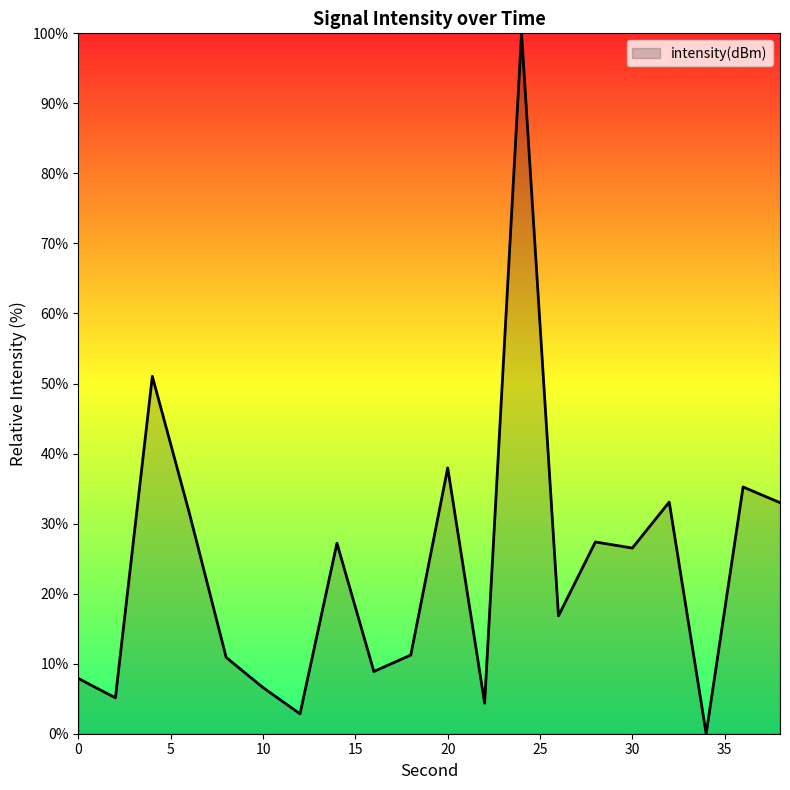

What is the greatest value displayed?

100.0